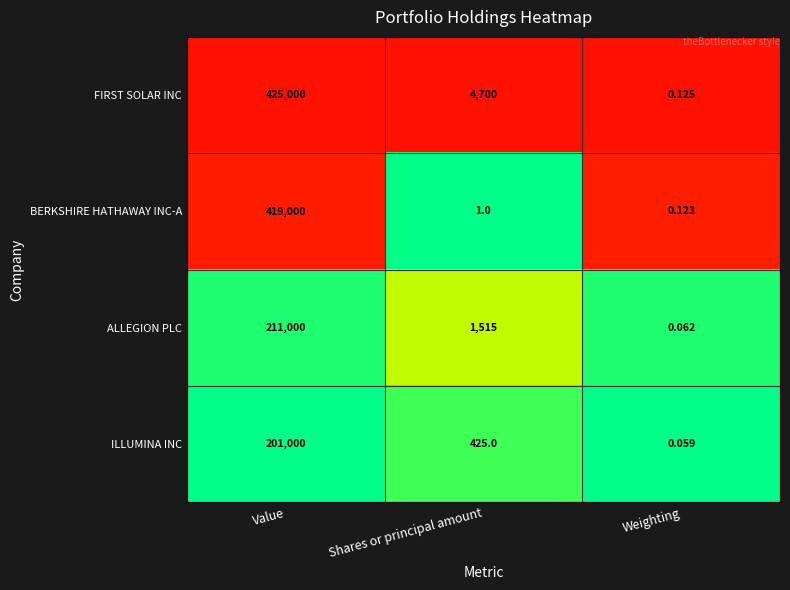

At which category does the chart reach its minimum across all series?

Weighting